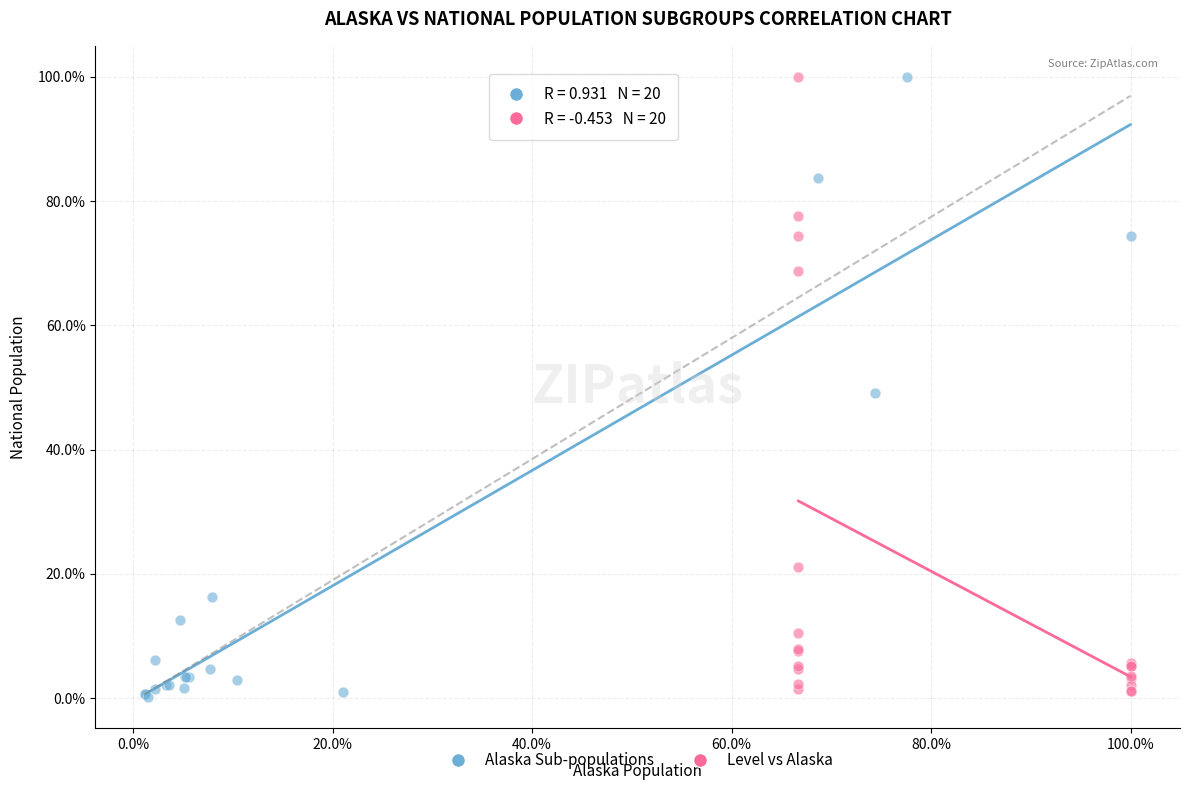

What are all the series names shown in the legend?

Alaska Sub-populations, Level vs Alaska